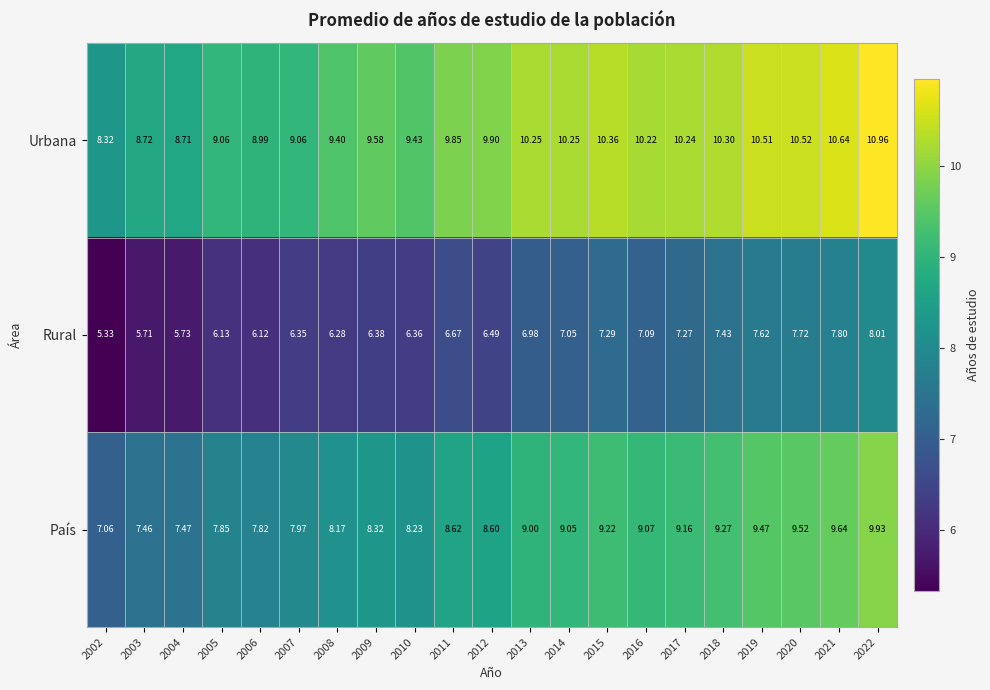

What is the difference between the highest and lowest values at 2009?

3.2